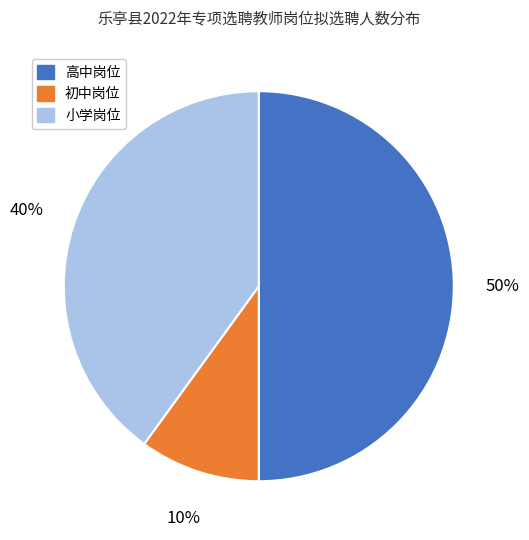

To the nearest percent, what is the difference between the largest and smallest slice percentages?

40%